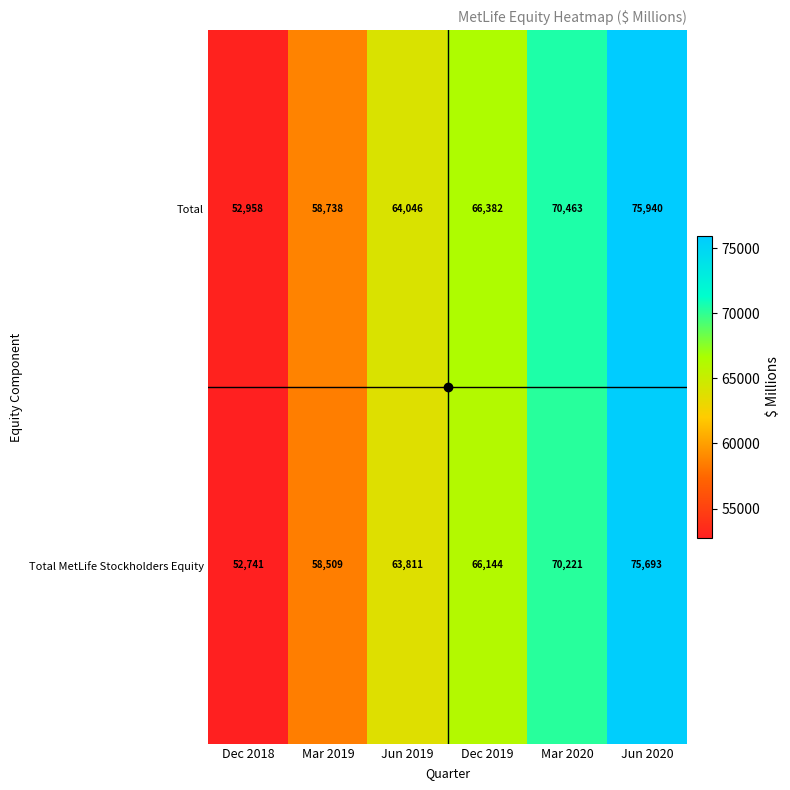

What is the difference between the Total MetLife Stockholders Equity values at Jun 2020 and Dec 2018?

22952